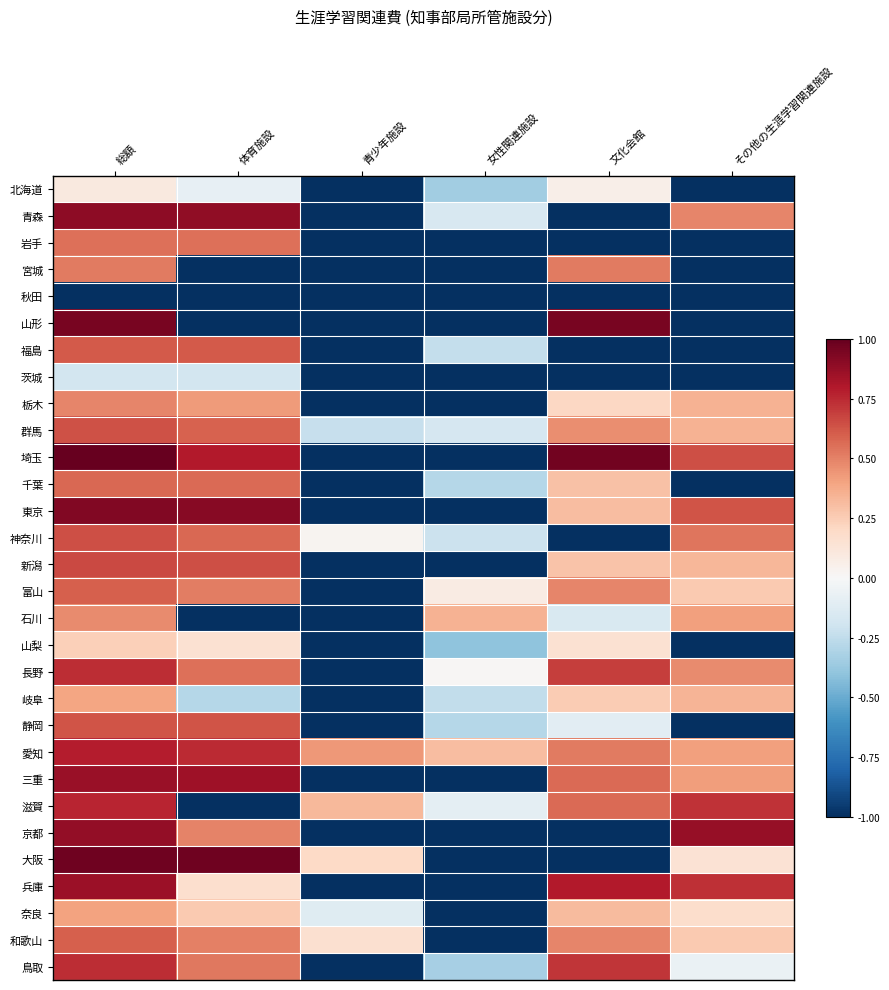

How many data points does each series have?

6